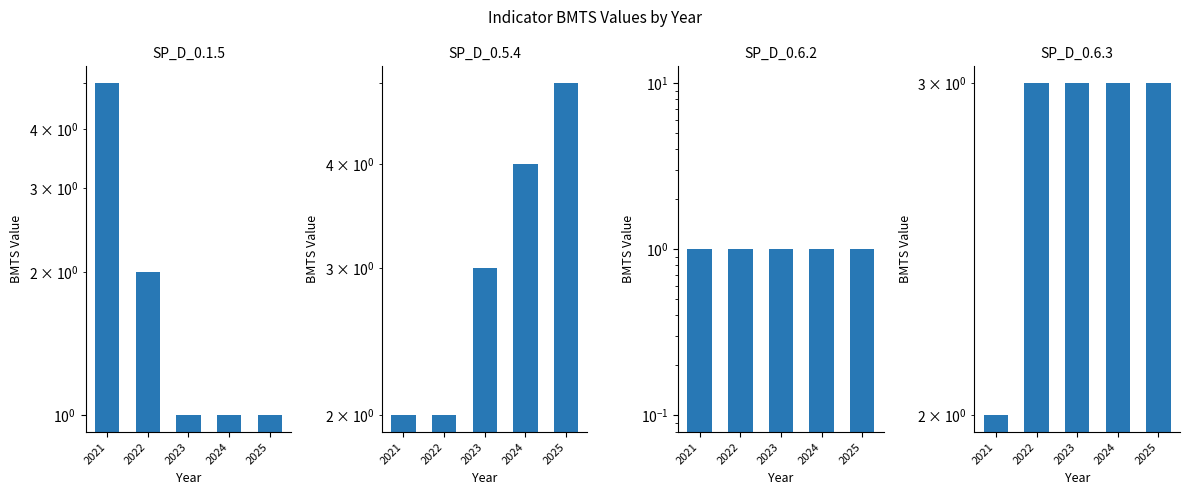

What is the total value across all series at 2024?

9